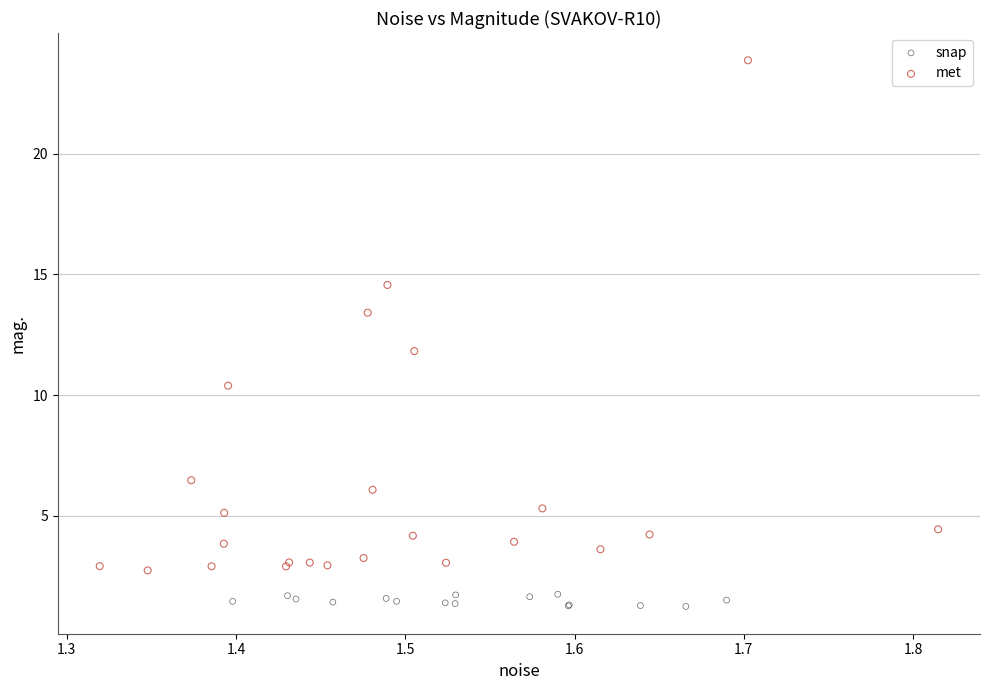

Which series contains the lowest Y value?

snap